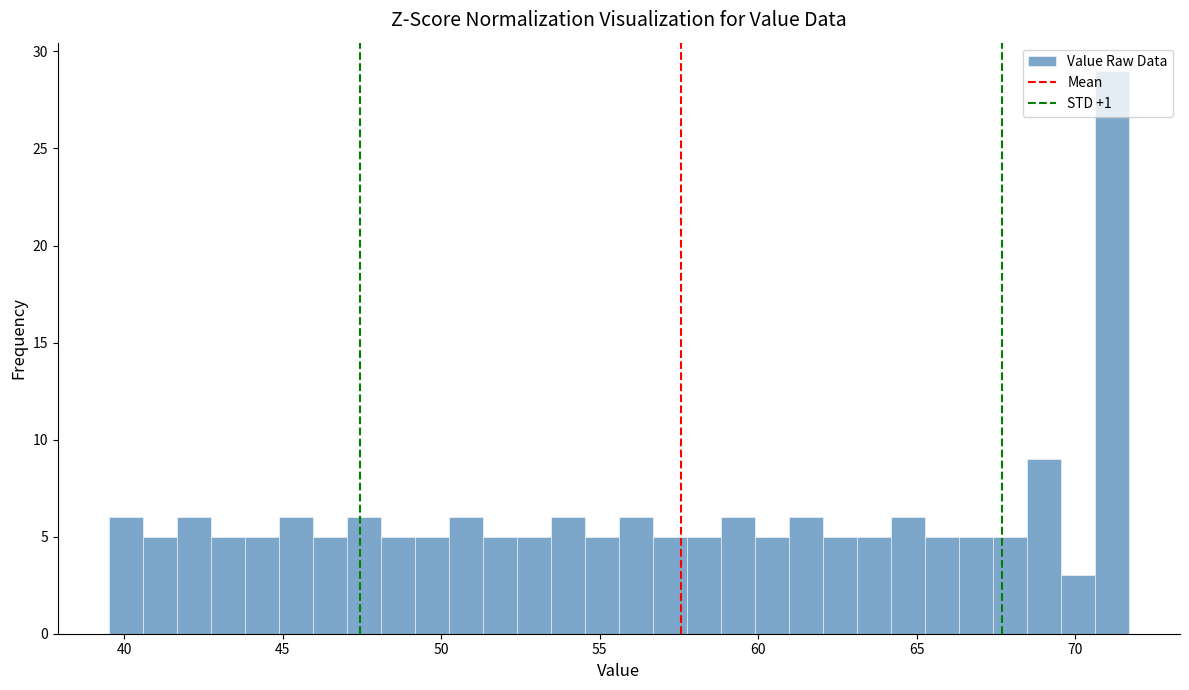

Around what value on the x-axis is the tallest bar? Give the approximate position of its centre, as read against the axis.

71.0